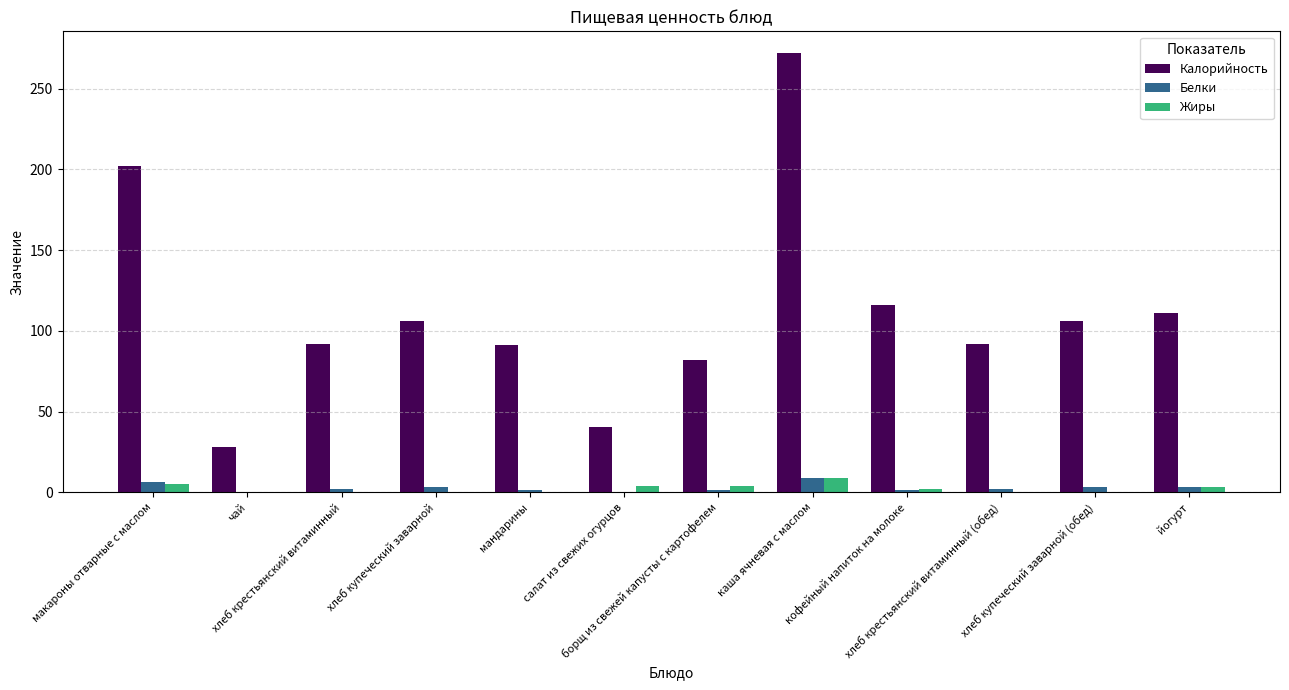

At which label does Белки reach its peak?

каша ячневая с маслом